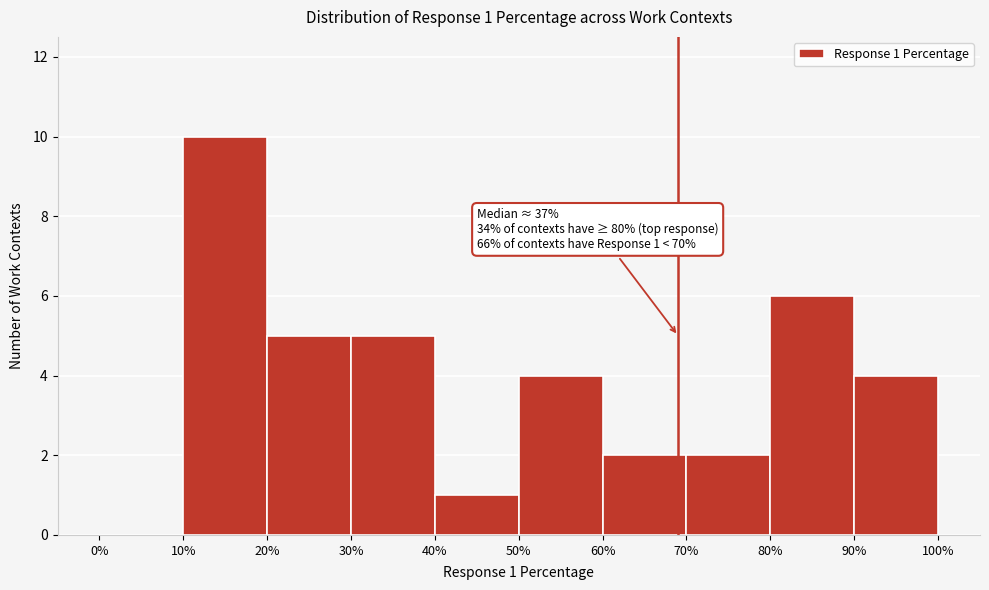

Over which range of the x-axis is the bar tallest?

10% to 20%